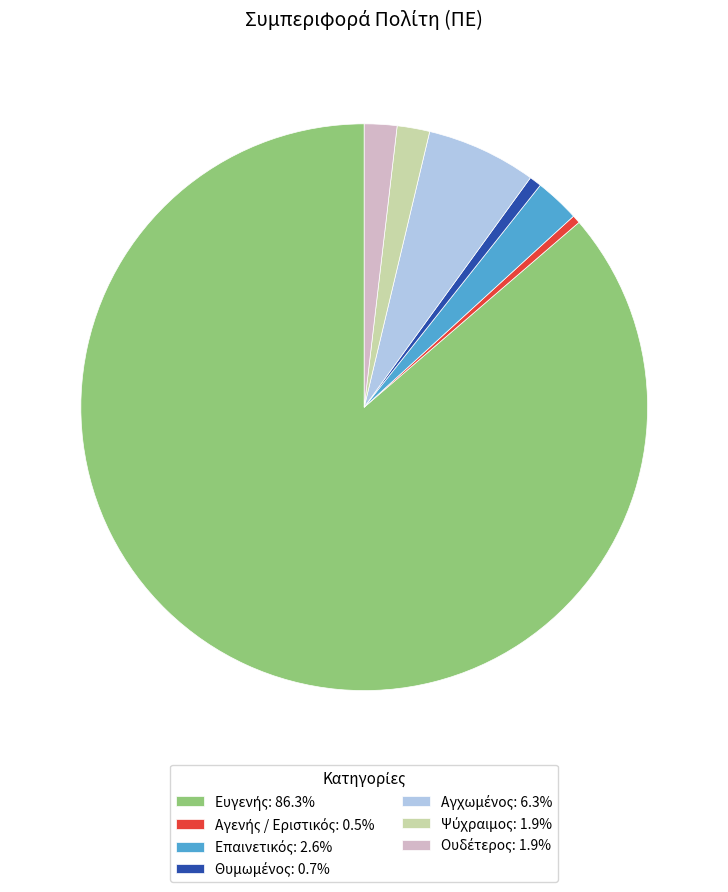

How many segments does this pie chart have?

7